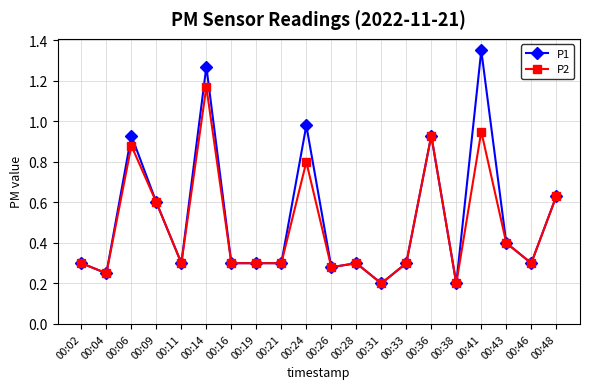

What is the average value of the P2 series?

0.5